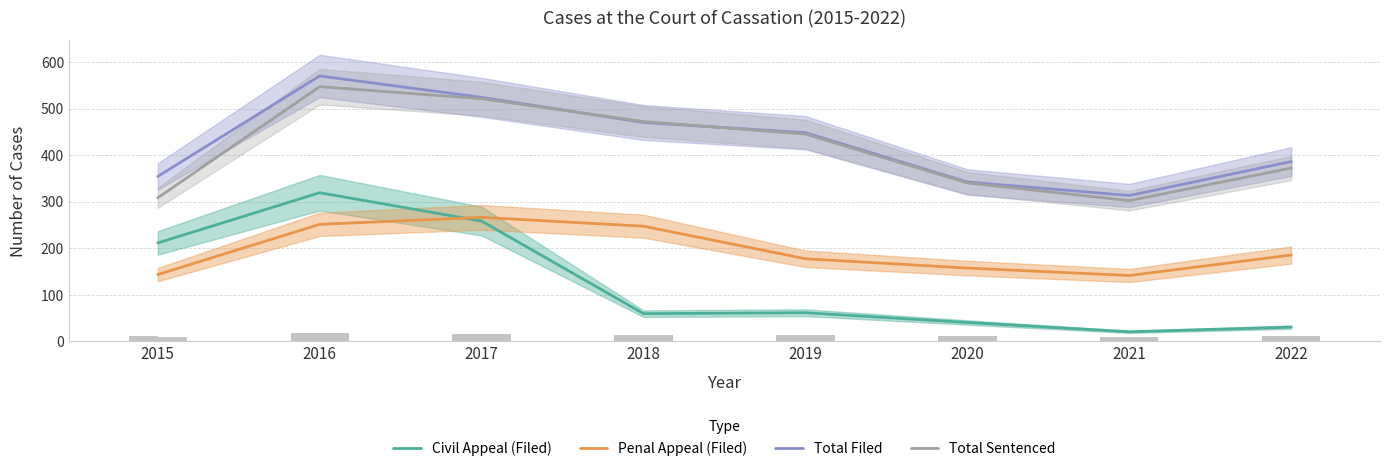

What are all the series names shown in the legend?

Civil Appeal (Filed), Penal Appeal (Filed), Total Filed, Total Sentenced